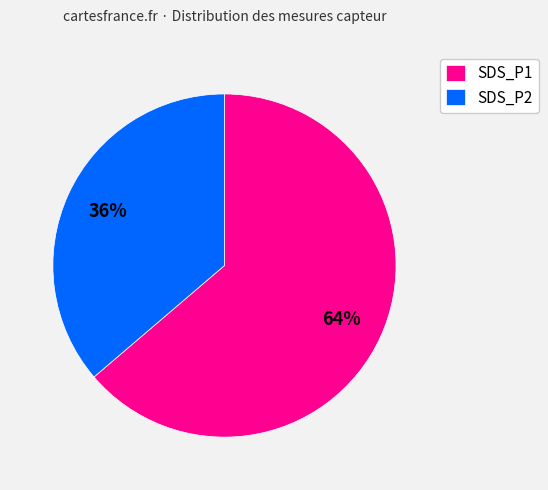

Is there a majority slice in this chart?

Yes